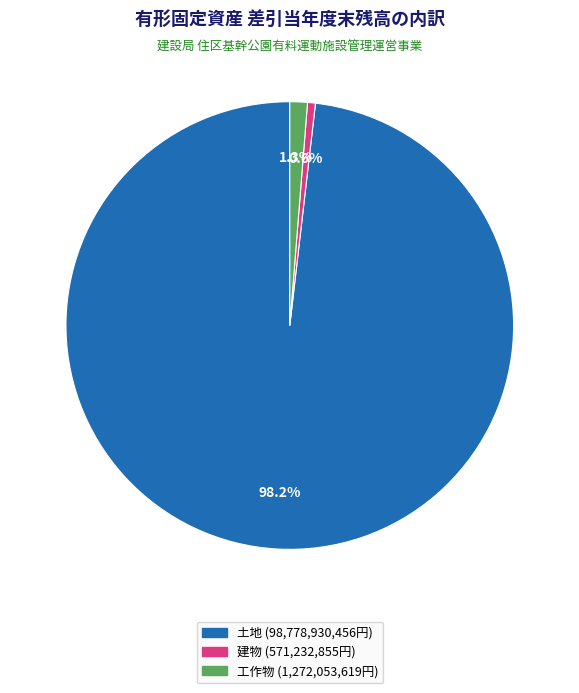

What is the smallest slice in the pie chart?

建物